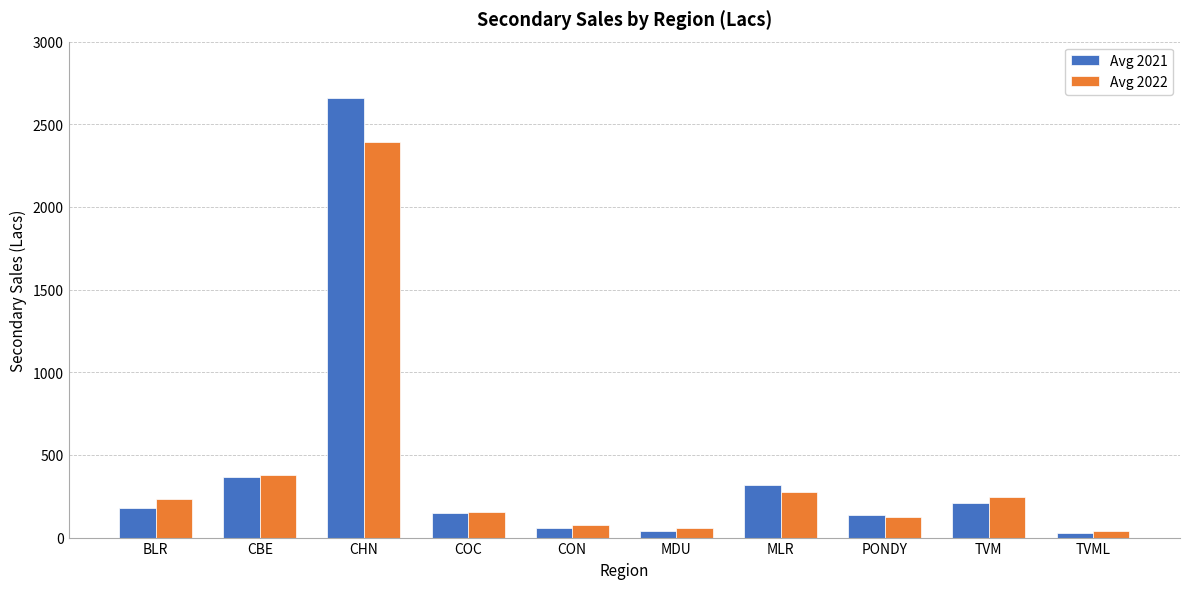

How many categories are shown in the chart?

10